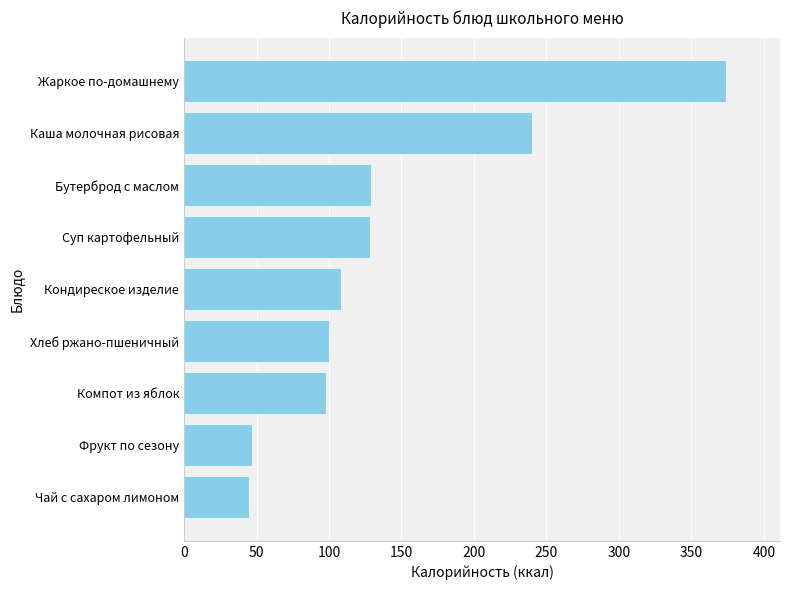

Between Суп картофельный and Компот из яблок, which is larger?

Суп картофельный